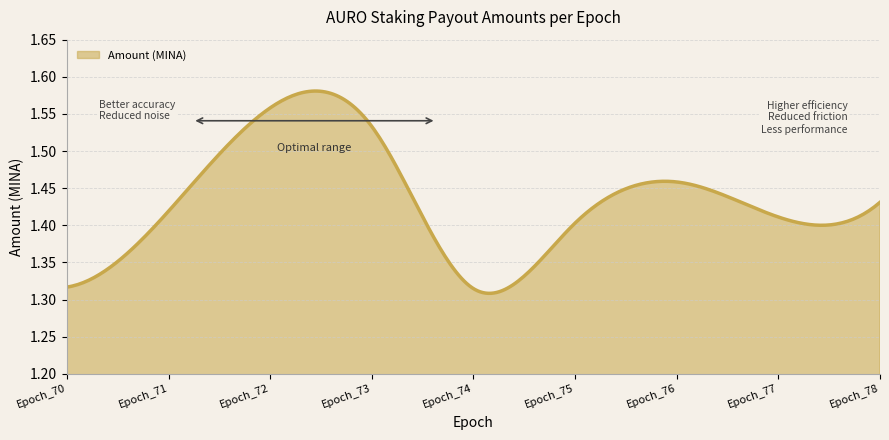

What is the difference between the maximum and minimum values?

0.3